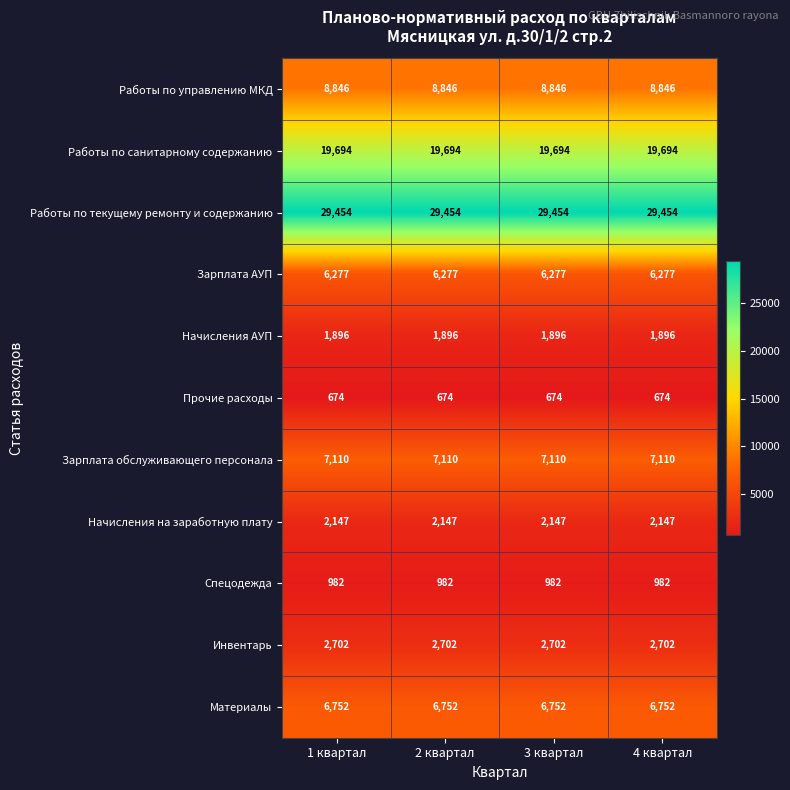

What is the spread (max minus min) of values at 2 квартал?

28780